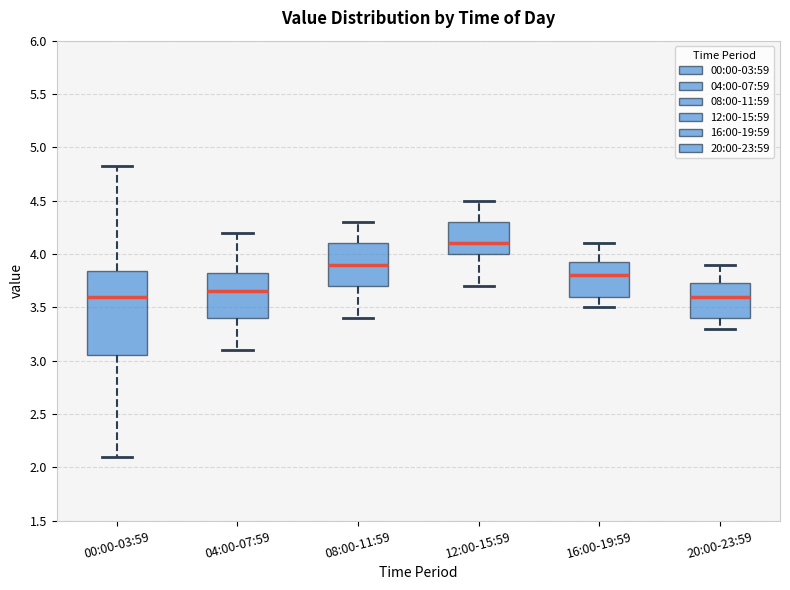

Where is the lower edge of the box for 20:00-23:59 on the y-axis? The values are not printed on the chart, so give them approximately, as read against the axis.

3.40